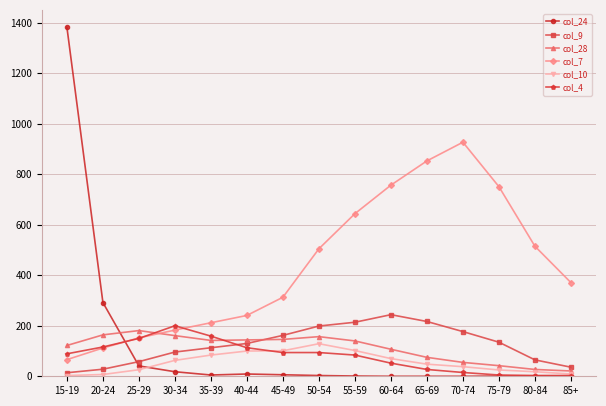

True or false: col_24 has a value of 0 at 60-64.

True